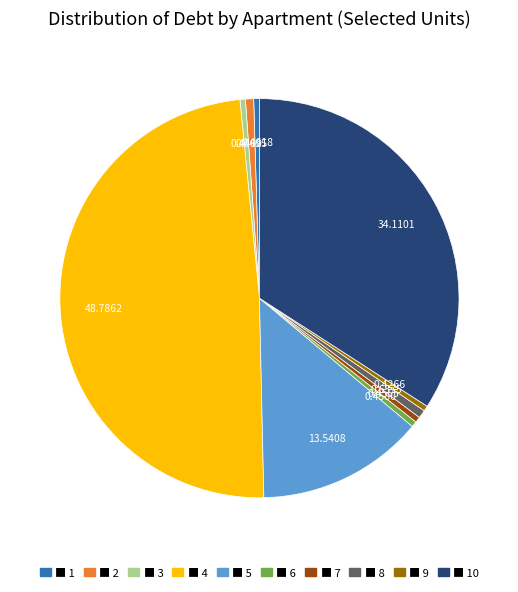

How many slices are in this pie chart?

10